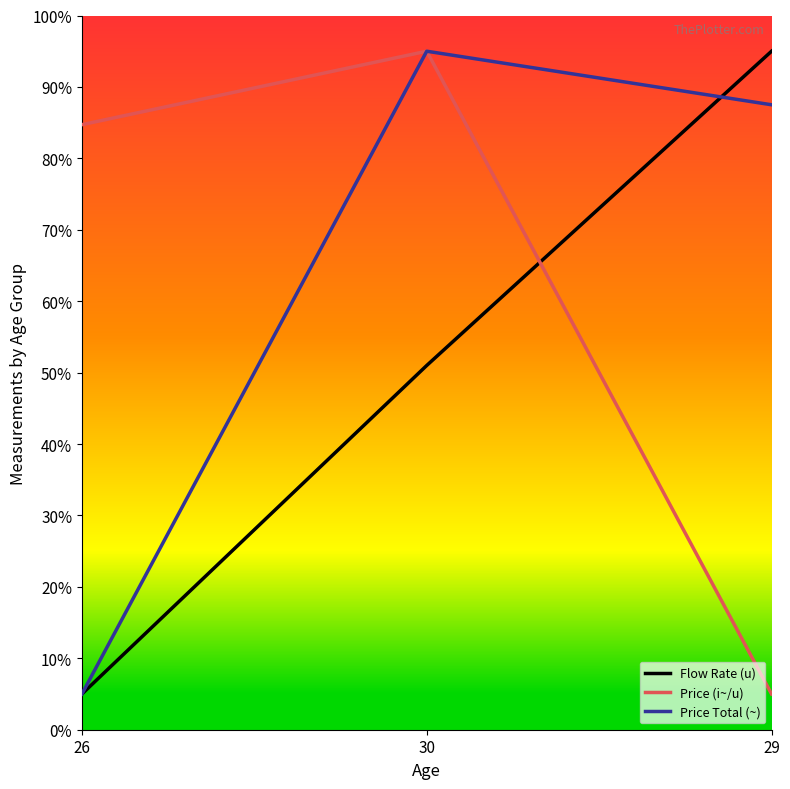

What is the sum of all Flow Rate (u) values?

151.0